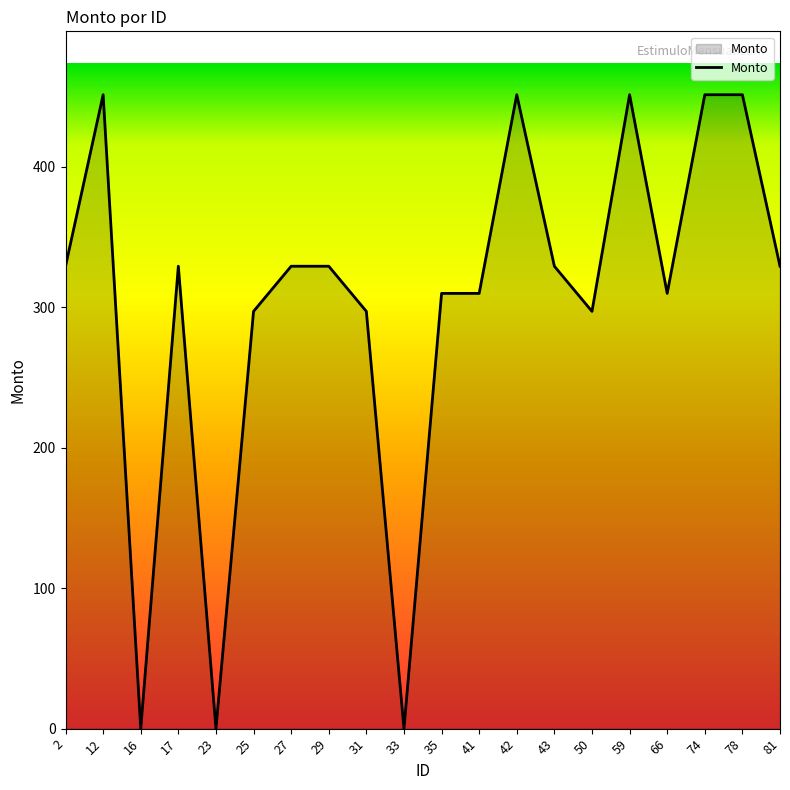

What is the maximum value shown in the chart?

451.4